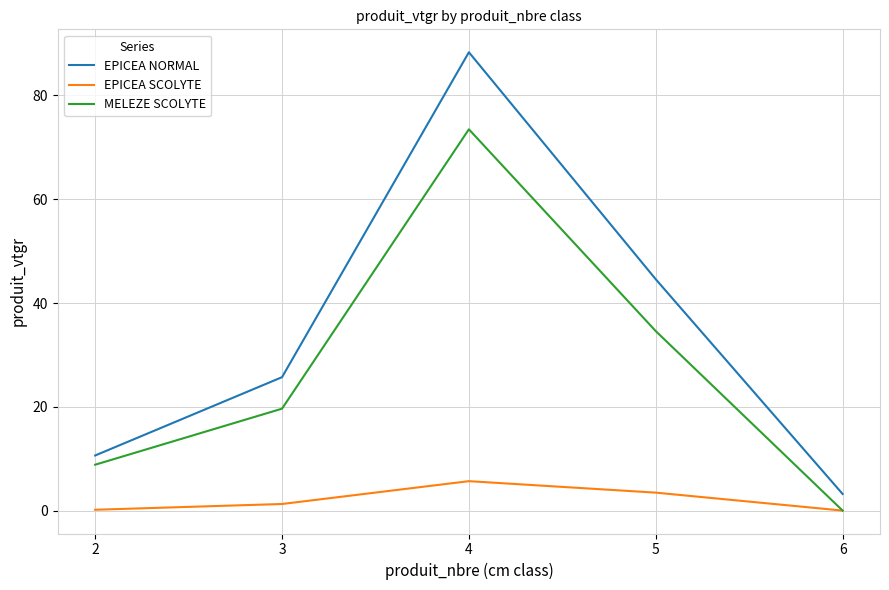

Read the EPICEA NORMAL value at 2.

10.6